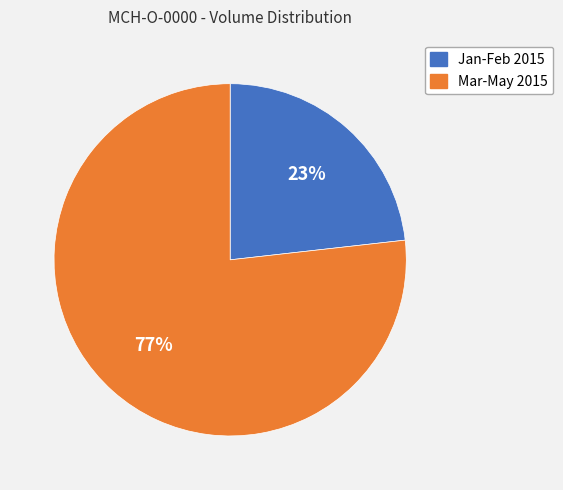

Which category has the smallest portion of the pie?

Jan-Feb 2015